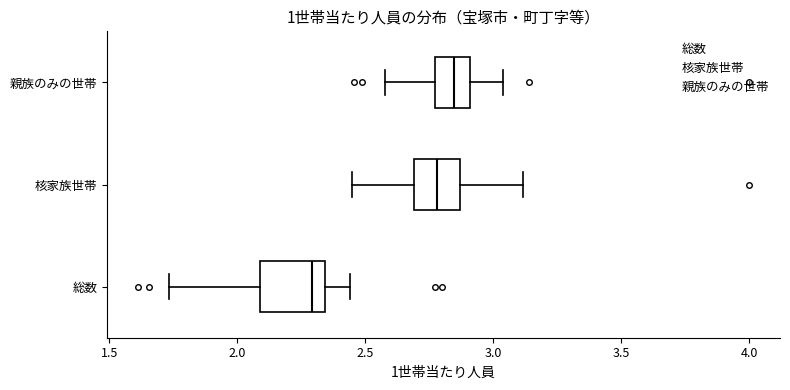

Reading bottom to top, read every box against the x-axis: the position of its median line, the range the box covers, and the ends of its whiskers. The values are not printed on the chart, so give them approximately, as read against the axis.

総数: median 2.30, box 2.10 to 2.35, whiskers 1.75 to 2.45
核家族世帯: median 2.80, box 2.70 to 2.85, whiskers 2.45 to 3.10
親族のみの世帯: median 2.85, box 2.75 to 2.90, whiskers 2.60 to 3.05